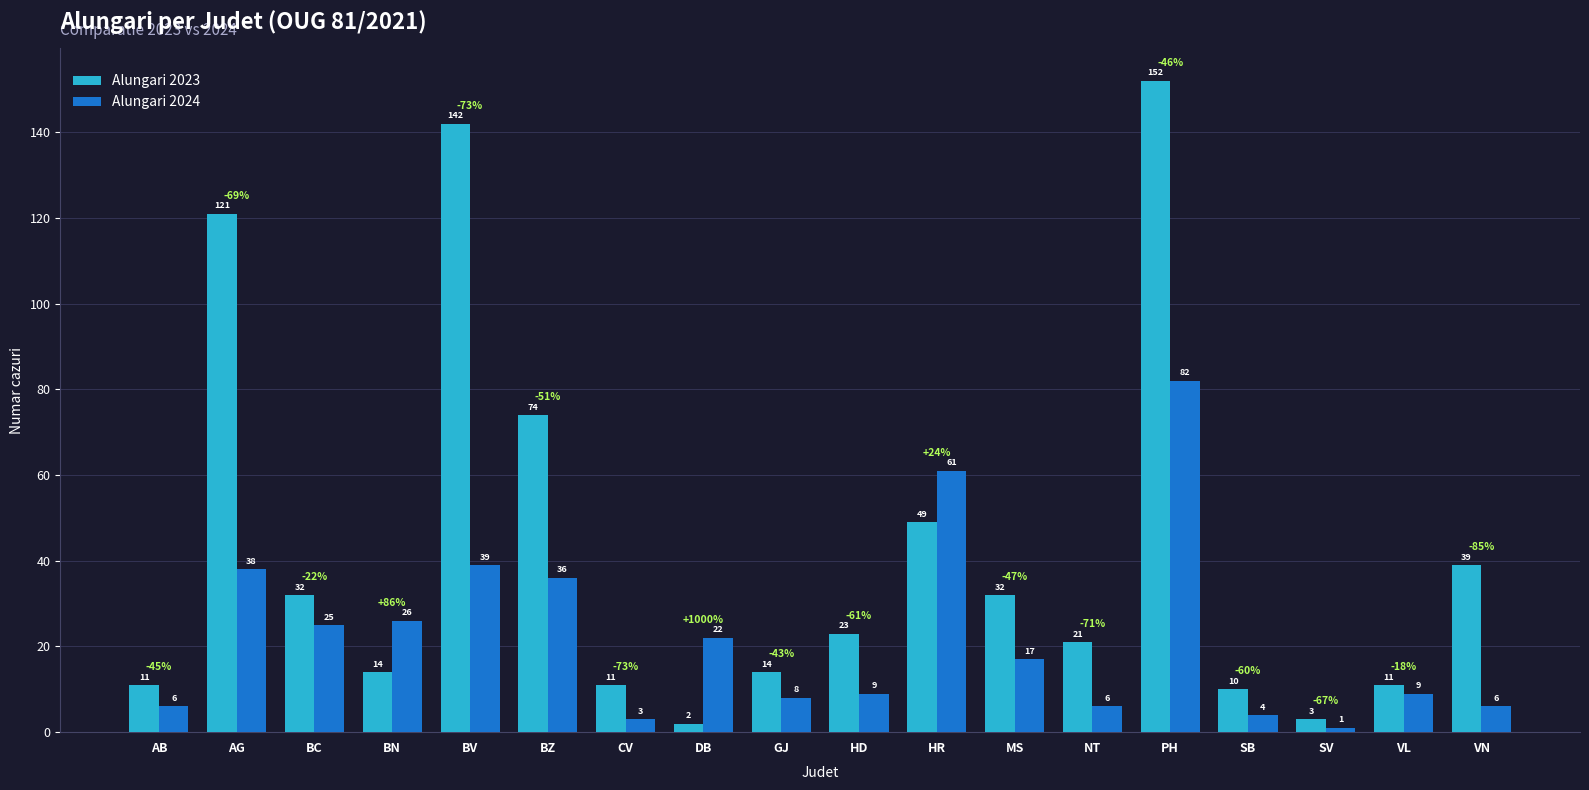

What is the label of the 14th bar from the right?

BV